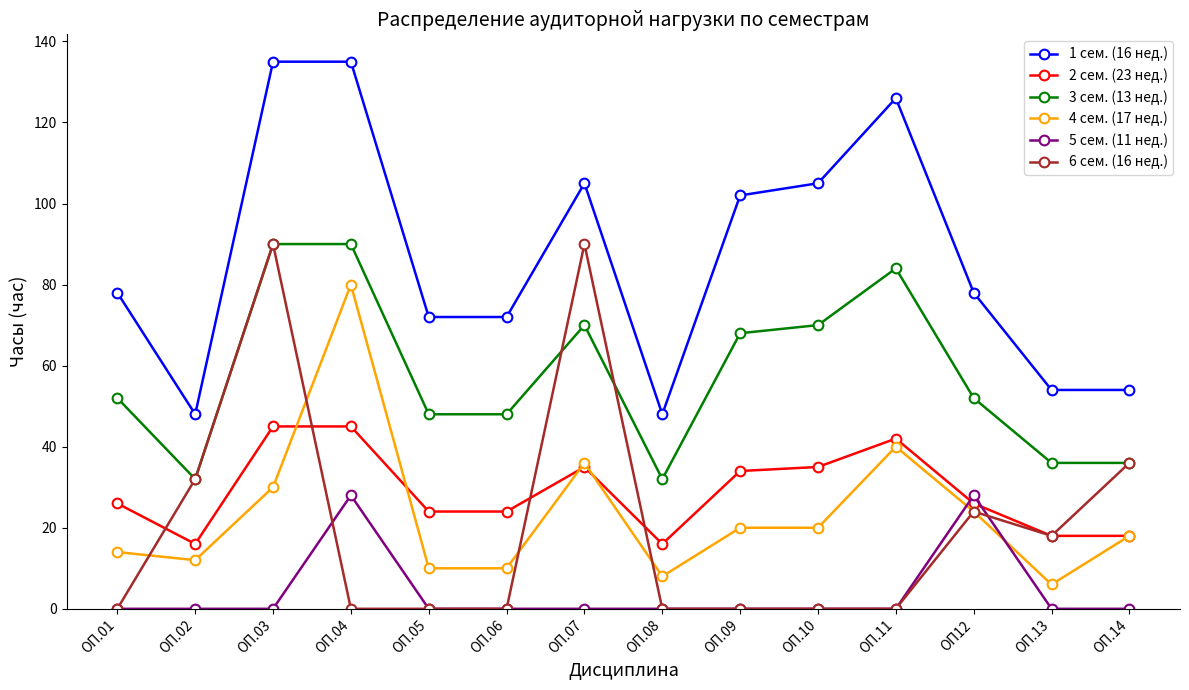

What is the total value across all series at ОП.02?

140